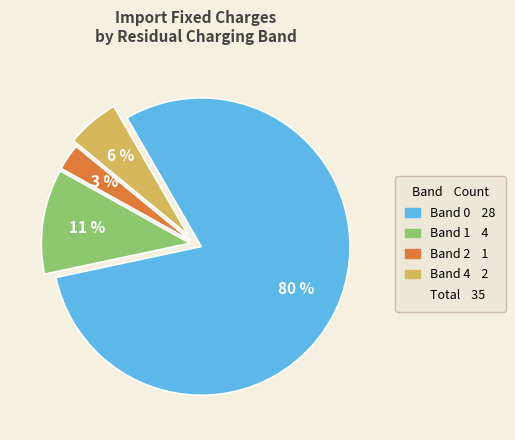

To the nearest percent, what is the average slice percentage?

25%